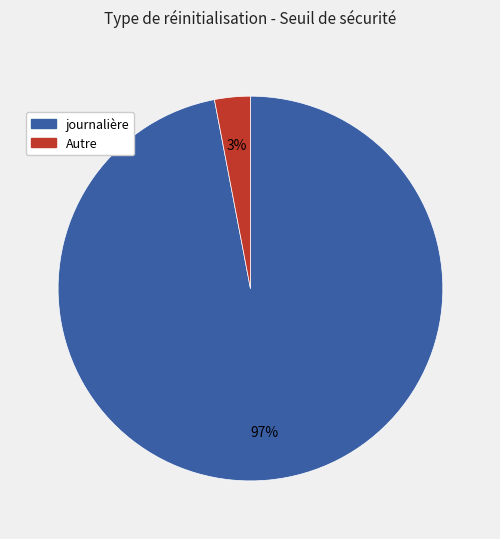

To the nearest percent, what is the average slice percentage?

50%